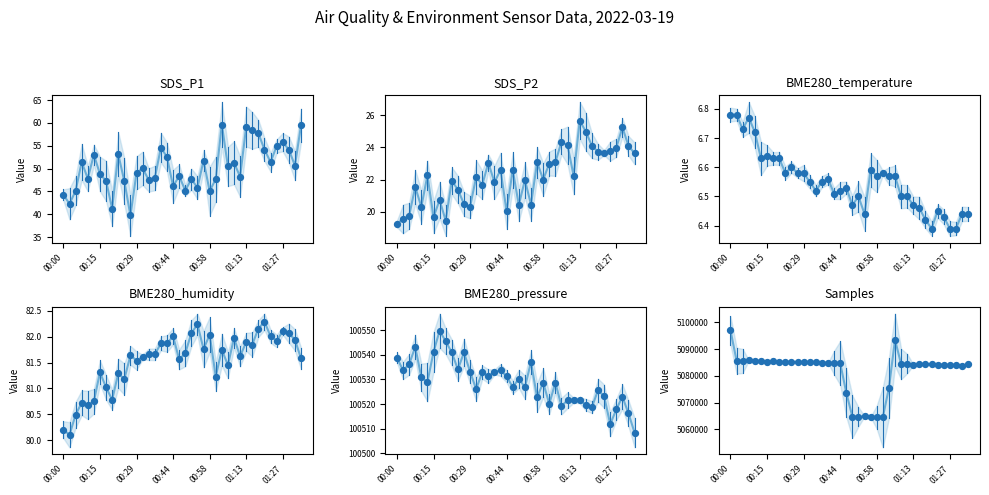

At how many categories does at least one series exceed 311025?

40